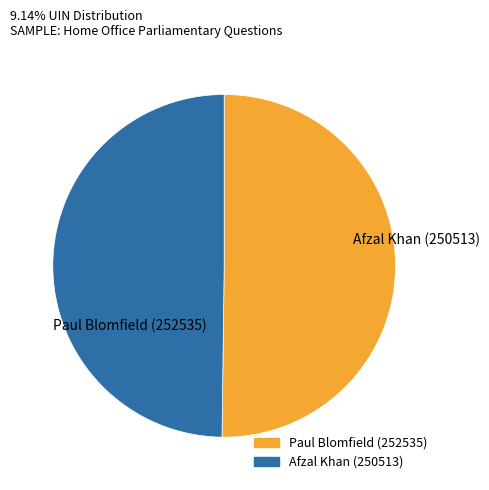

Do Paul Blomfield (252535) and Afzal Khan (250513) together represent more than half of the pie?

Yes